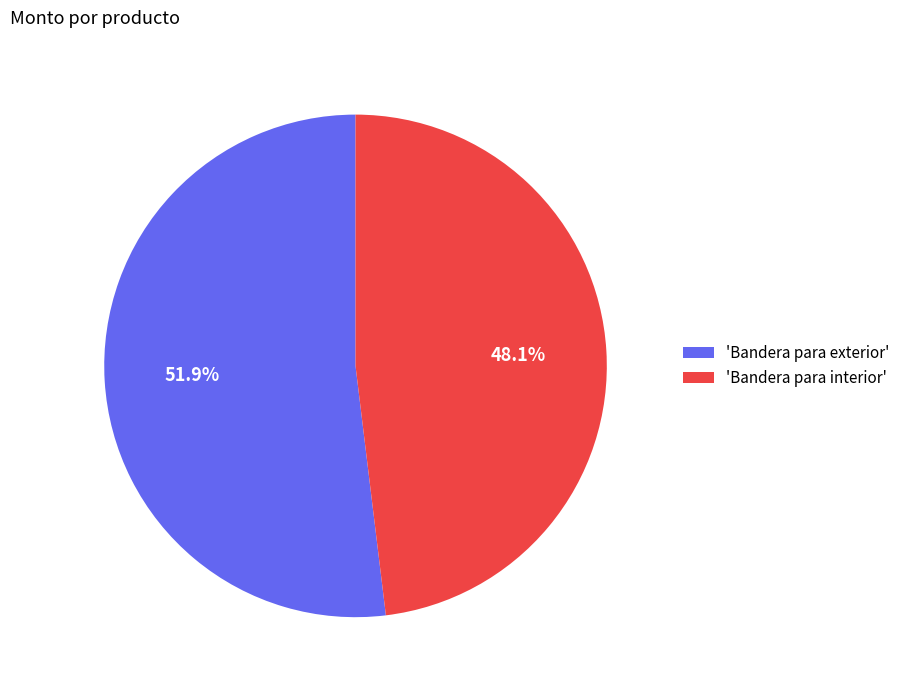

Which category has the biggest portion of the pie?

'Bandera para exterior'